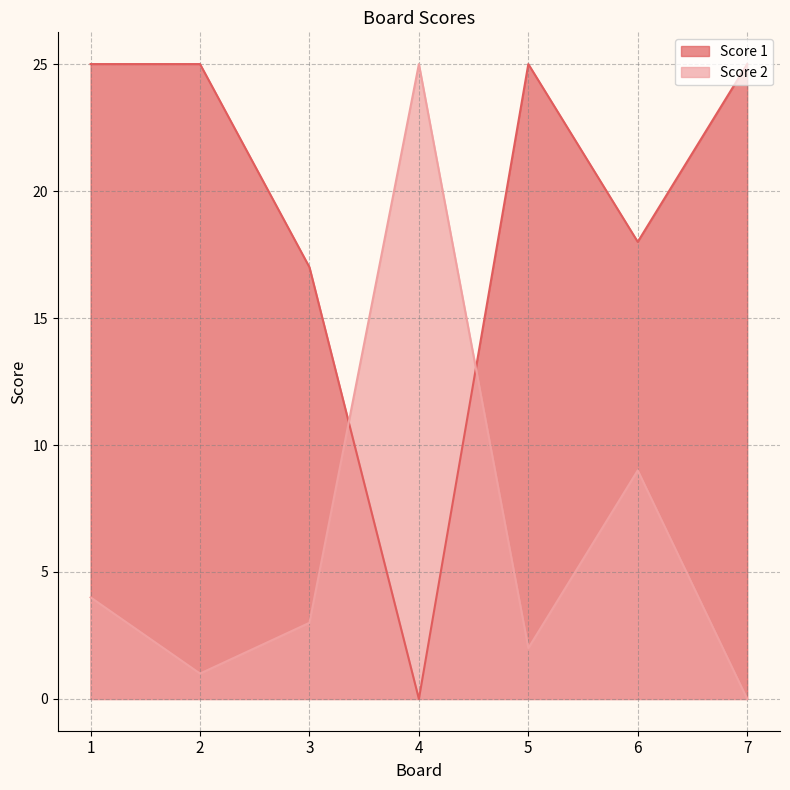

Reading right to left, extract all data points from this chart.

Score 1: 25	18	25	0	17	25	25
Score 2: 0	9	2	25	3	1	4